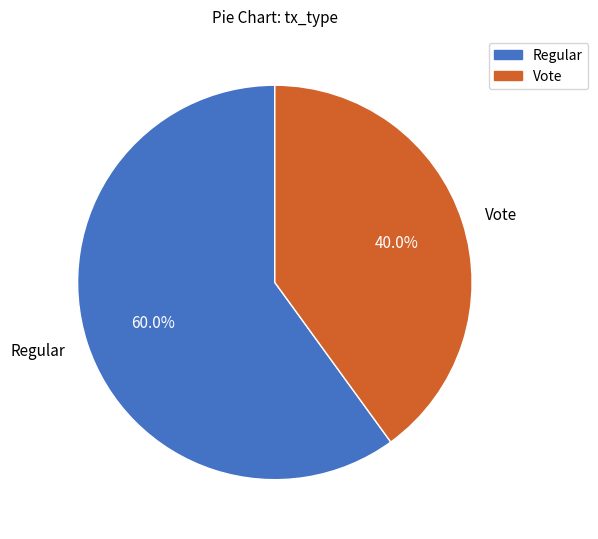

How many segments does this pie chart have?

2